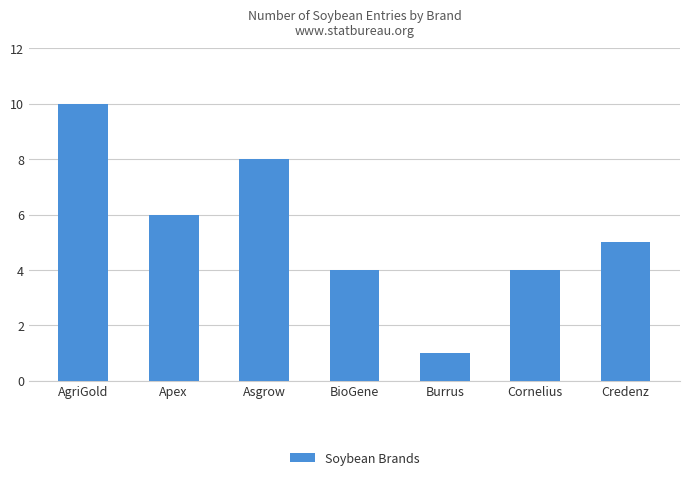

What is the maximum value shown in the chart?

10